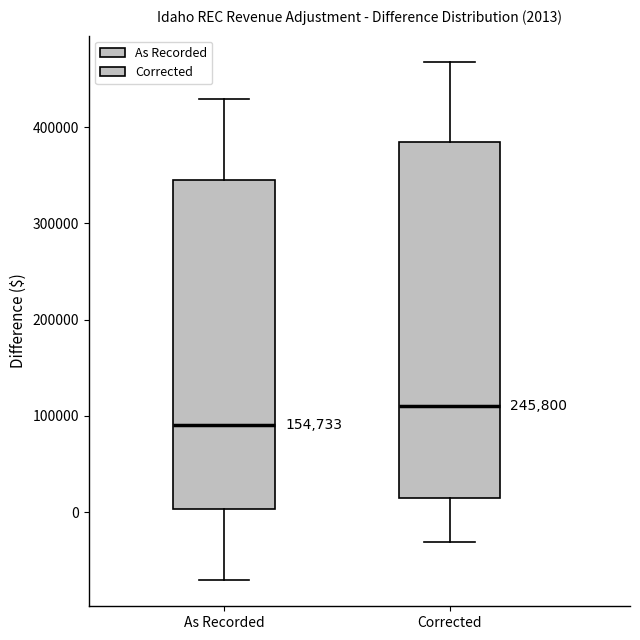

Which box is the tallest, from its lower edge to its upper edge?

Corrected